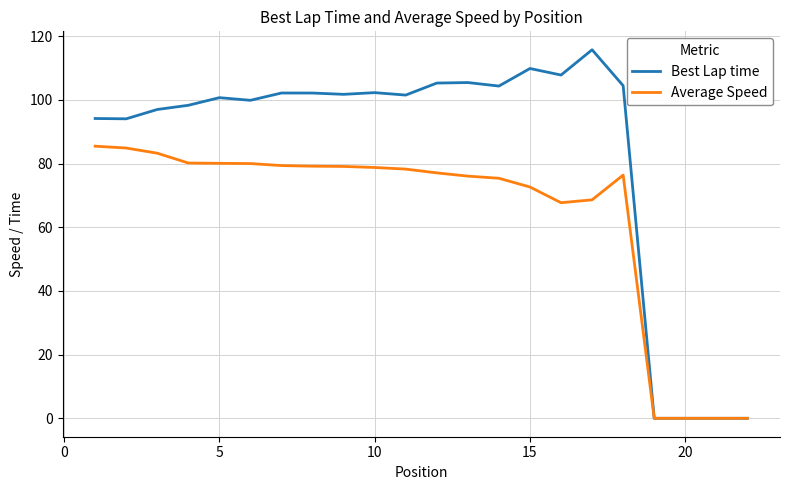

Which series has the largest total across all categories?

Best Lap time